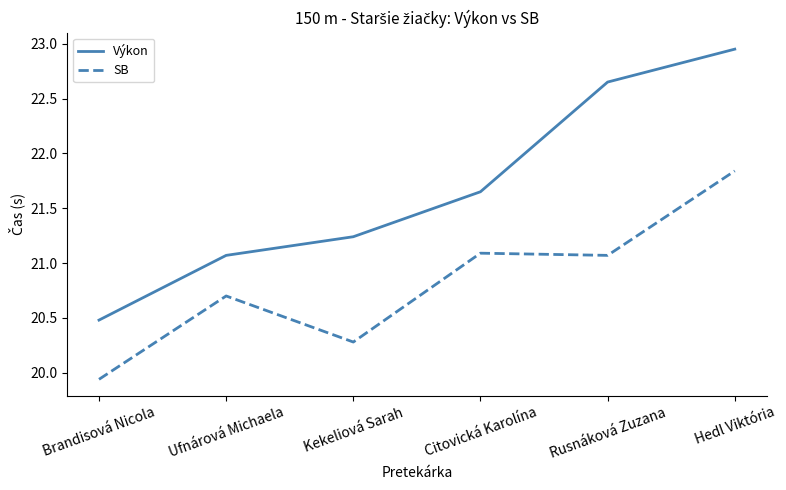

True or false: SB and Výkon cross at least once.

False